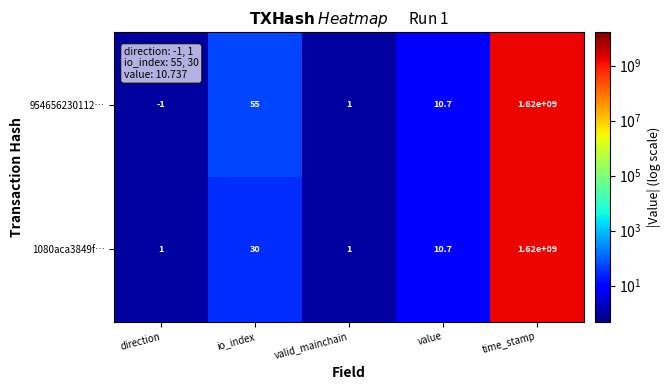

What is the approximate value of 1080aca3849f… at value?

10.7